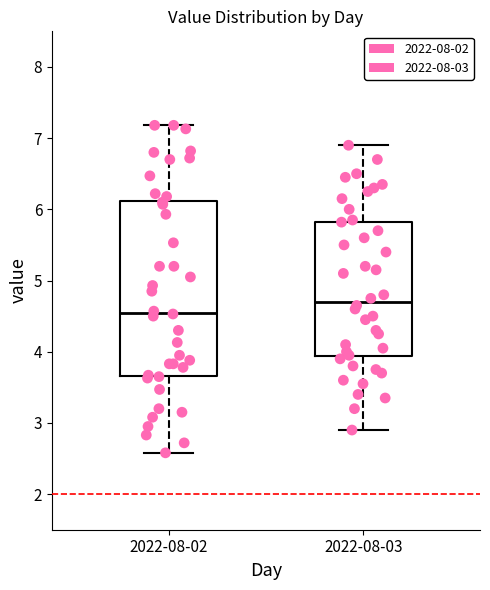

Which box has the lowest median line?

2022-08-02